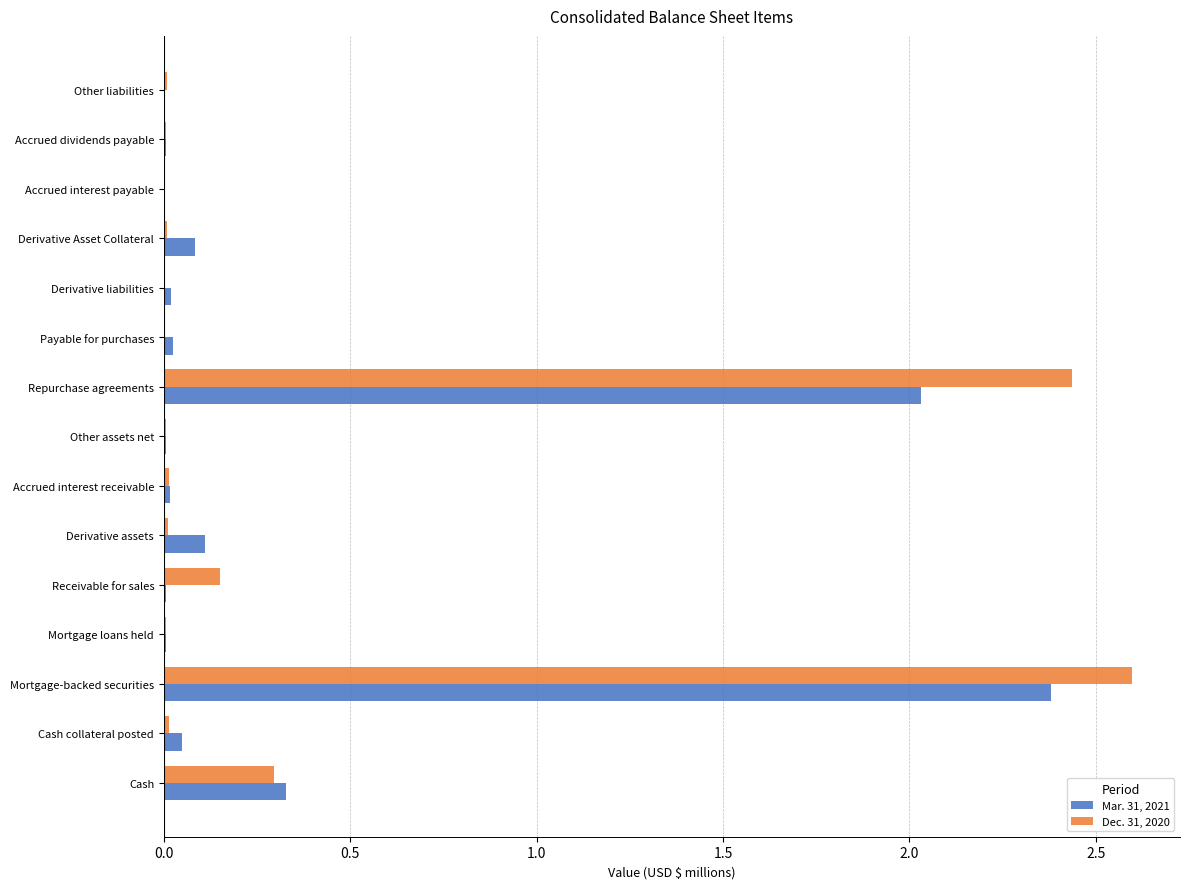

At which category is the sum across all series the highest?

Mortgage-backed securities